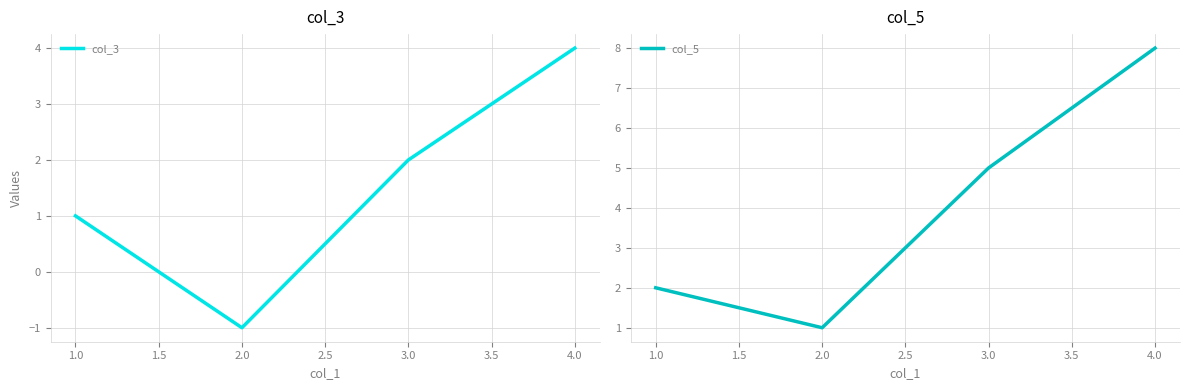

List the labels in order of col_3 value, smallest first.

2.0, 1.0, 3.0, 4.0